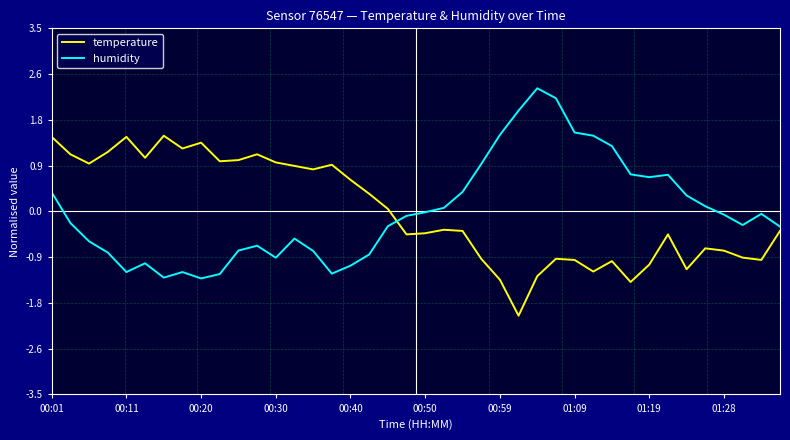

True or false: temperature and humidity intersect in this chart.

True